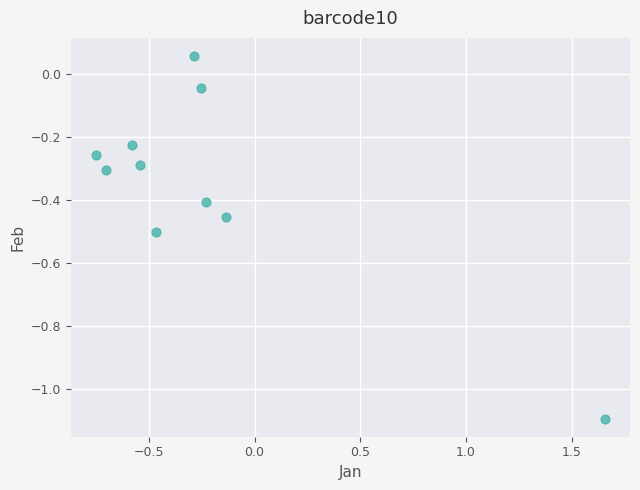

What is the range of X values (max minus min)?

2.4